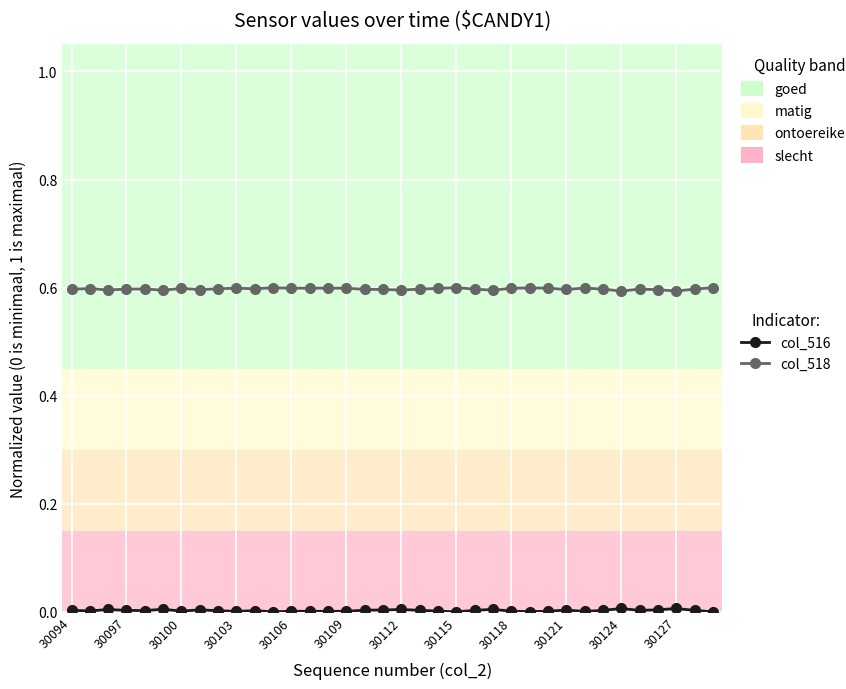

What is the value of the col_518 point at the 33rd from the left?

0.6